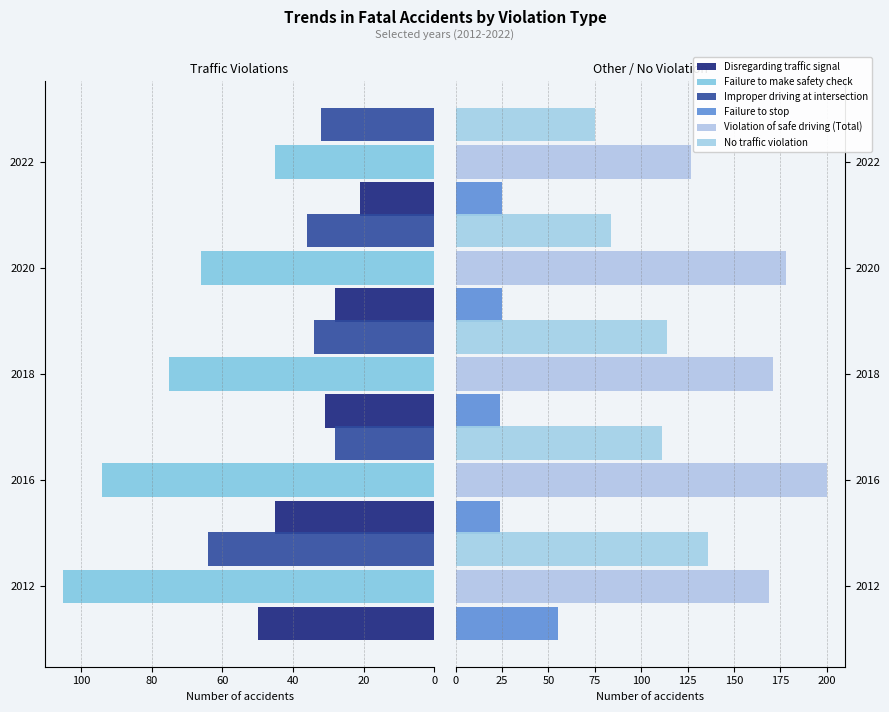

Between 2016 and 2018, which is larger?

2016